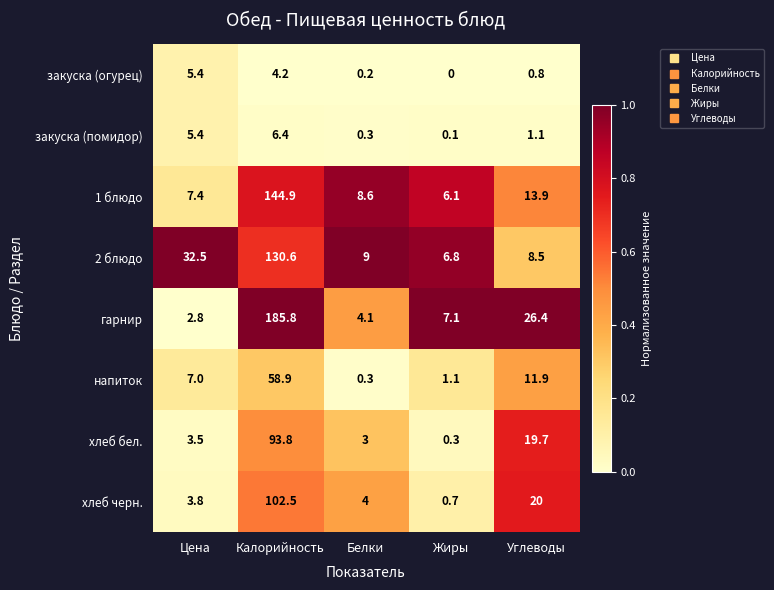

Between Белки and Углеводы, which series saw the biggest shift?

гарнир